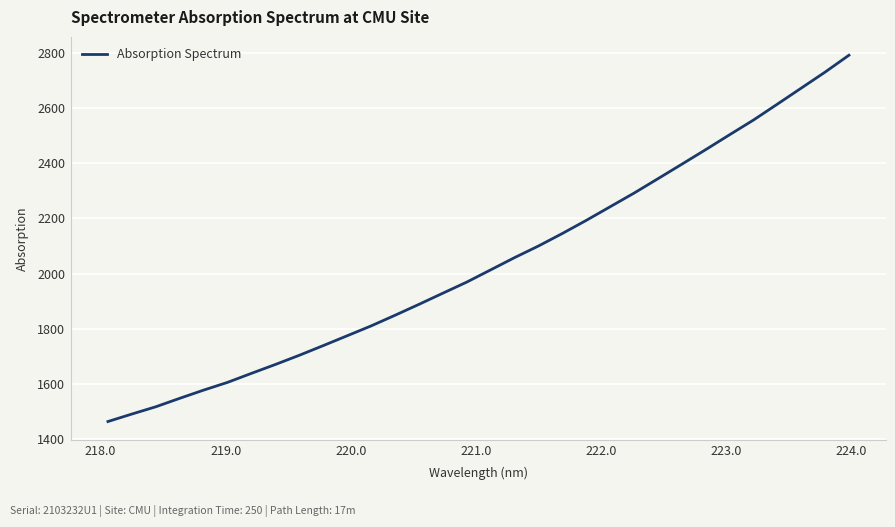

What is the greatest value displayed?

2790.6